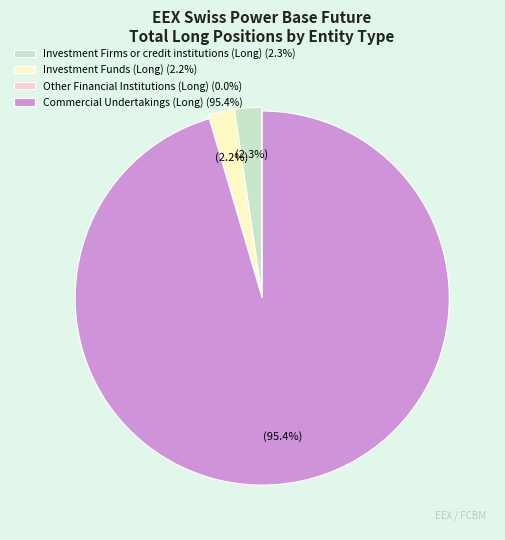

True or false: Commercial Undertakings (Long) accounts for 88% of the total.

False